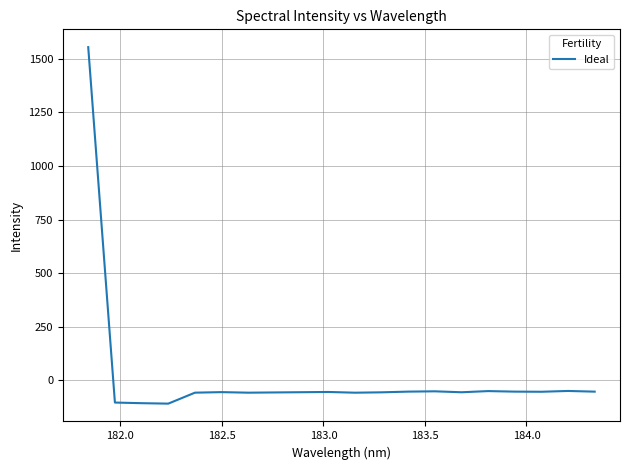

Does the chart display data point markers on the line(s)?

No